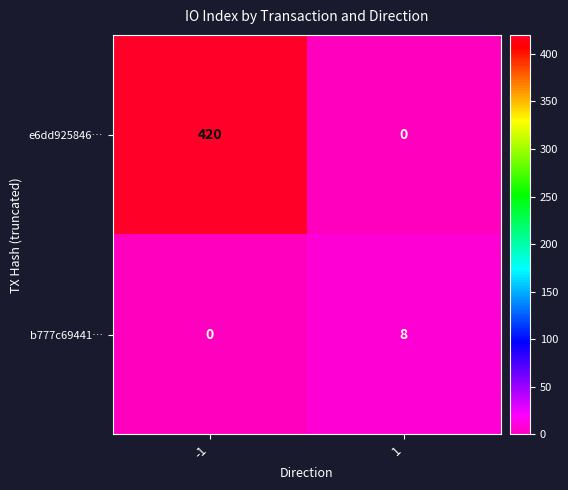

The value of e6dd925846… at 1 is -165. True or false?

False